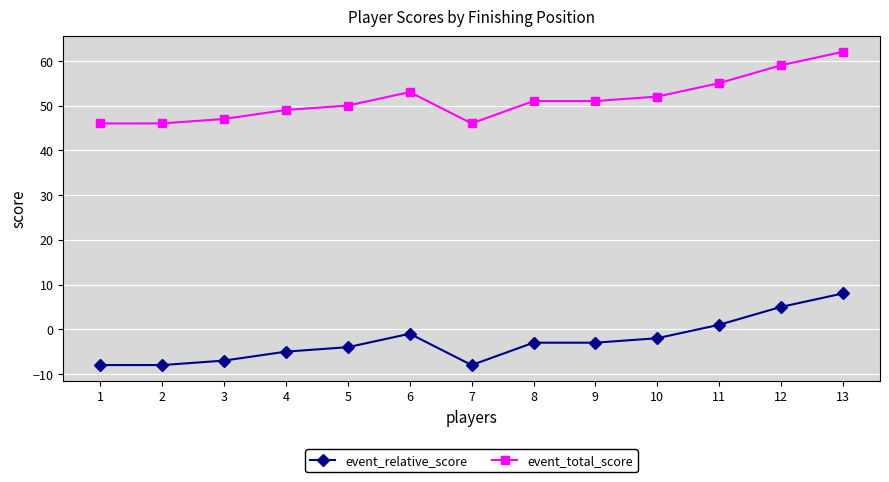

What is the value of the event_total_score point at the 9th from the left?

51